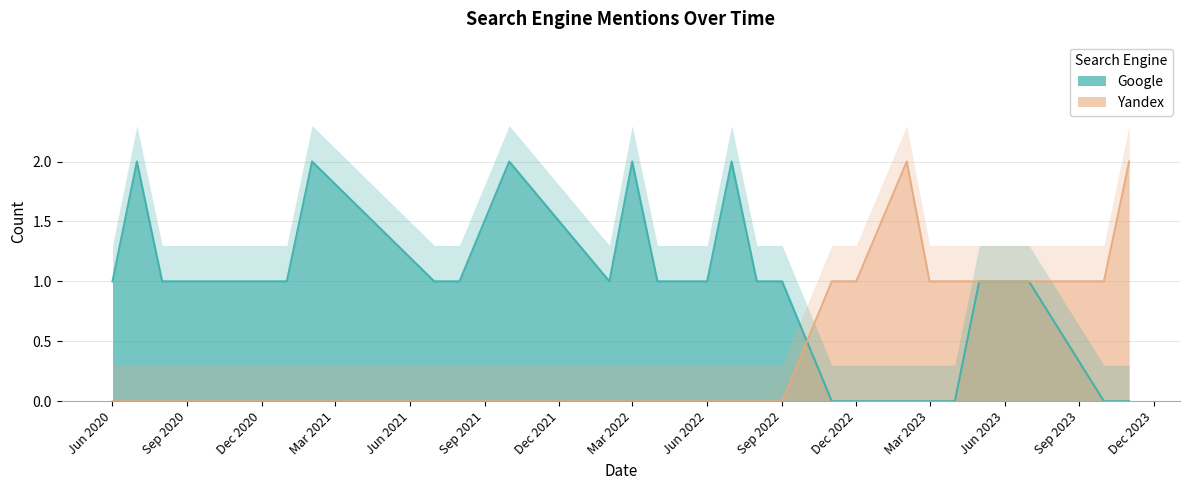

What is the sum of all Yandex values?

11